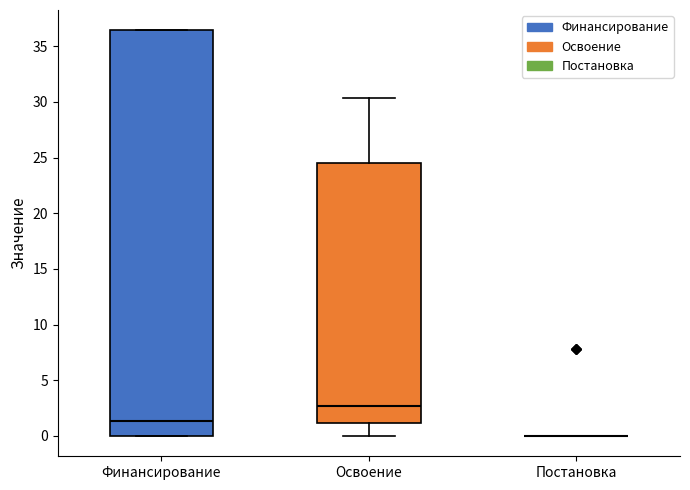

Where does the lower whisker of the box for Освоение end on the y-axis? The values are not printed on the chart, so give them approximately, as read against the axis.

0.0